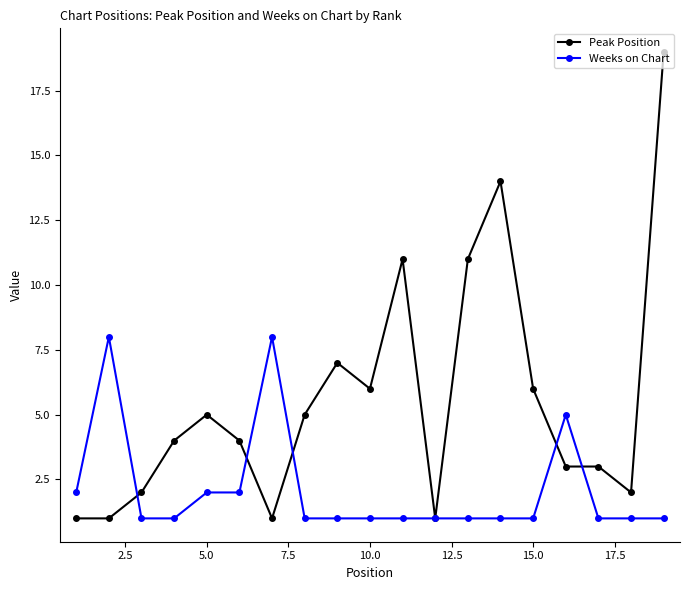

Which series has the largest total across all categories?

Peak Position